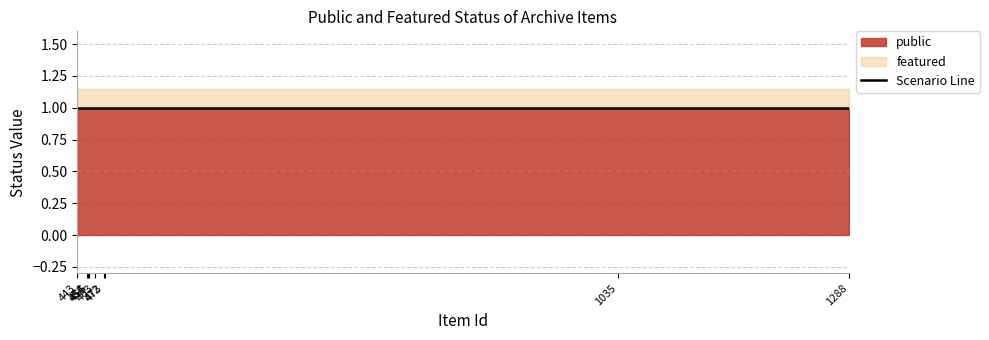

At which category is the sum across all series the highest?

443